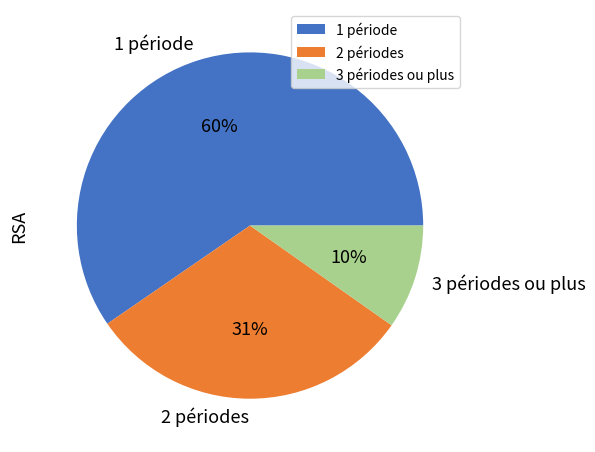

Rank the categories by value from highest to lowest.

1 période, 2 périodes, 3 périodes ou plus